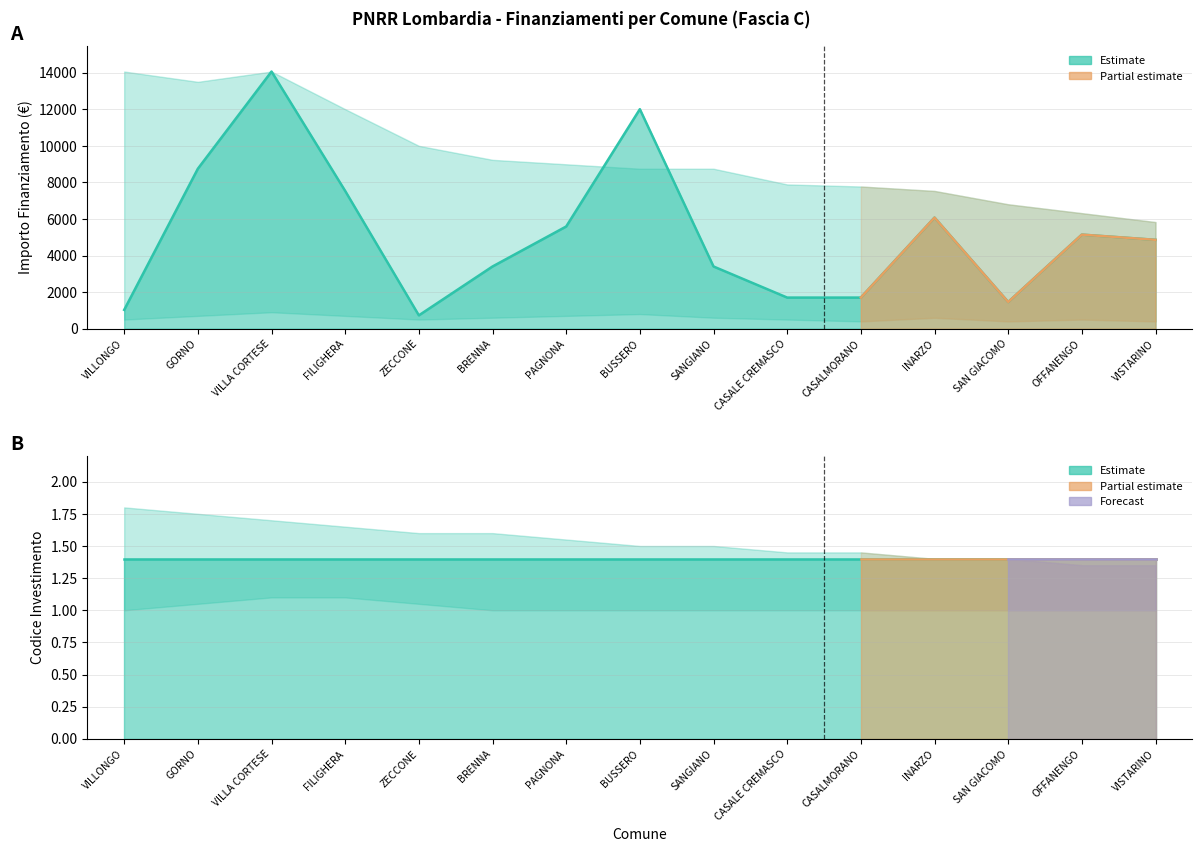

What is the approximate value at SANGIANO?

3402